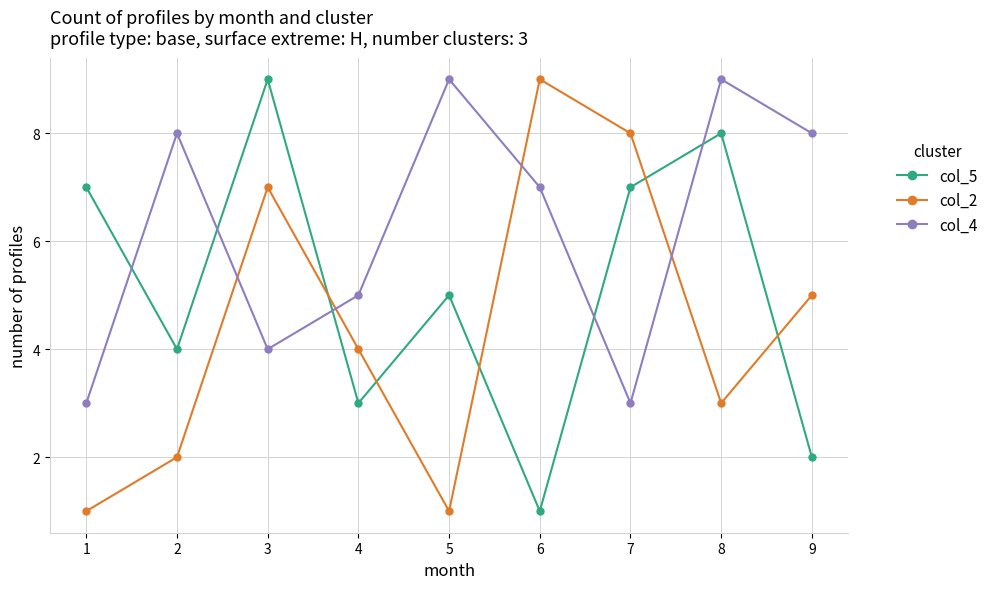

Reading right to left, transcribe all the data shown in this chart.

col_5: 2	8	7	1	5	3	9	4	7
col_2: 5	3	8	9	1	4	7	2	1
col_4: 8	9	3	7	9	5	4	8	3